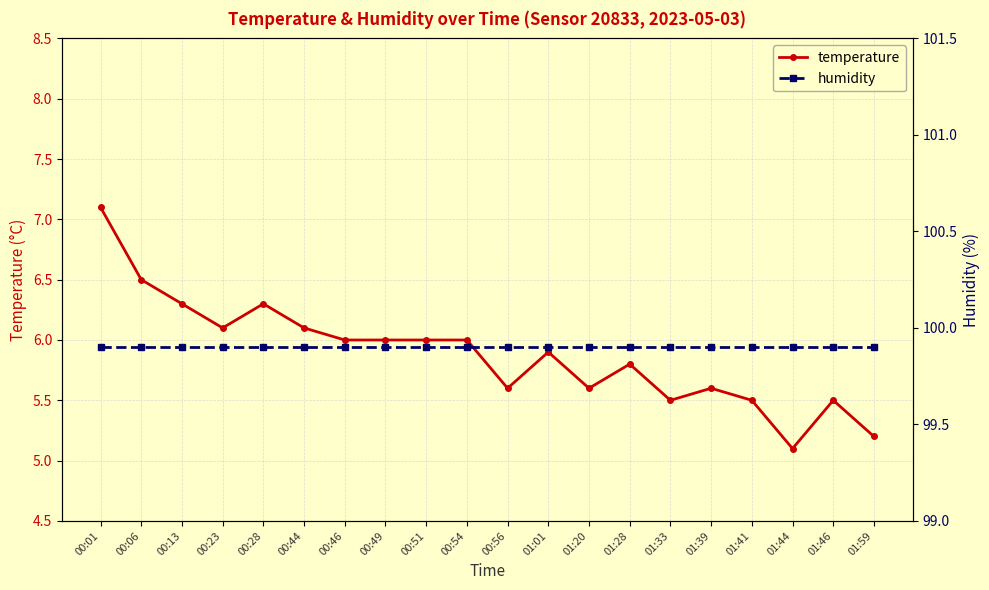

List the labels in order of humidity value, smallest first.

00:01, 00:06, 00:13, 00:23, 00:28, 00:44, 00:46, 00:49, 00:51, 00:54, 00:56, 01:01, 01:20, 01:28, 01:33, 01:39, 01:41, 01:44, 01:46, 01:59